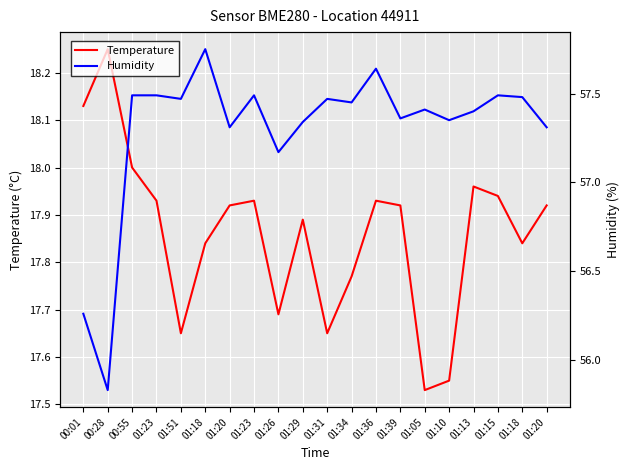

True or false: Humidity and Temperature cross at least once.

False